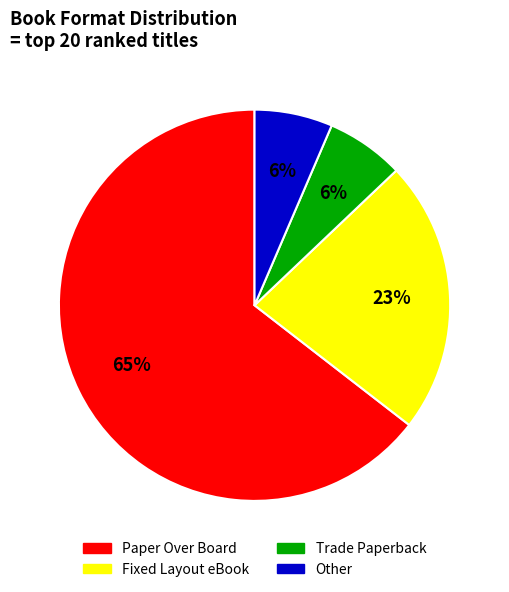

To the nearest percent, what portion does Trade Paperback represent?

6%